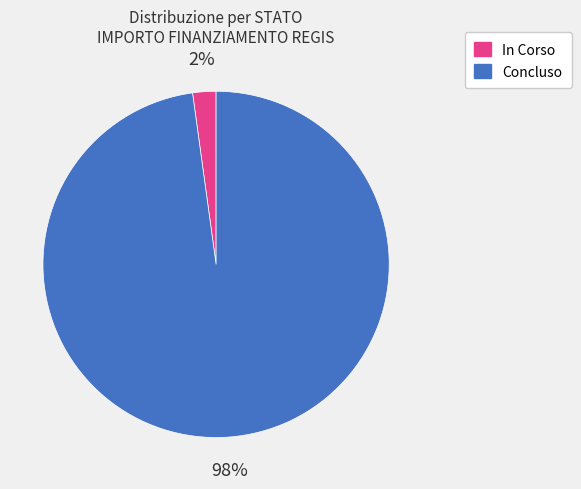

Rank the categories by value from lowest to highest.

In Corso, Concluso